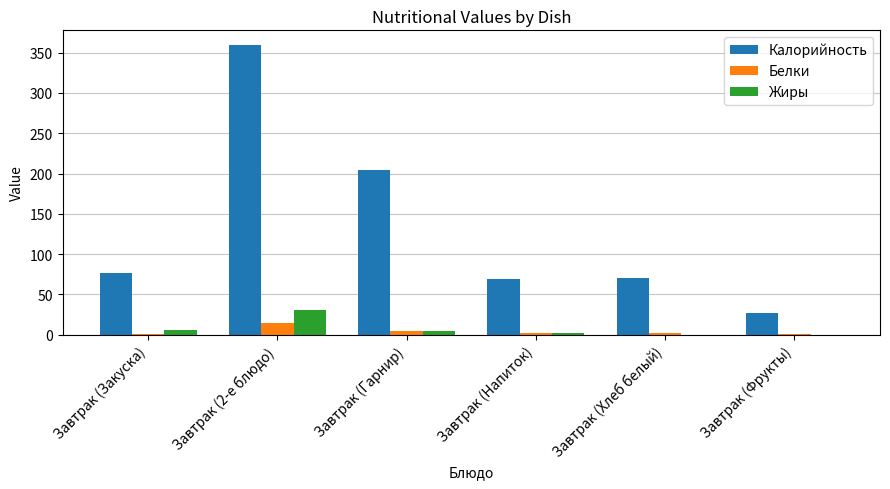

What are all the series names shown in the legend?

Калорийность, Белки, Жиры